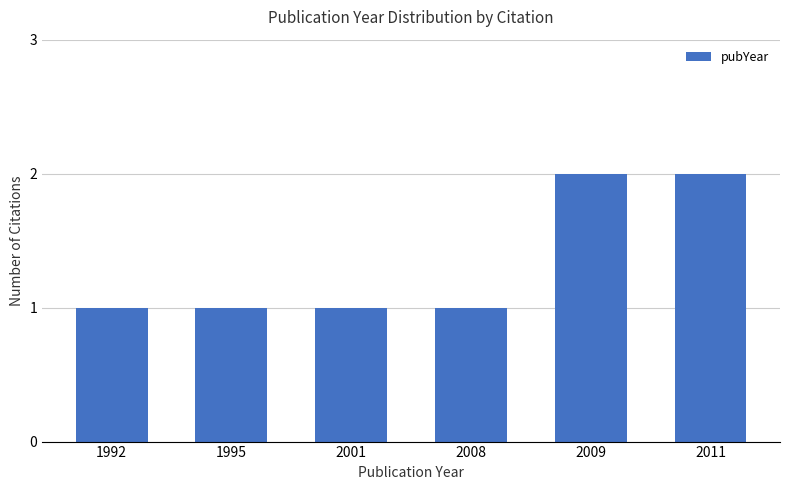

What is the sum of the values at 1992 and 2009?

3